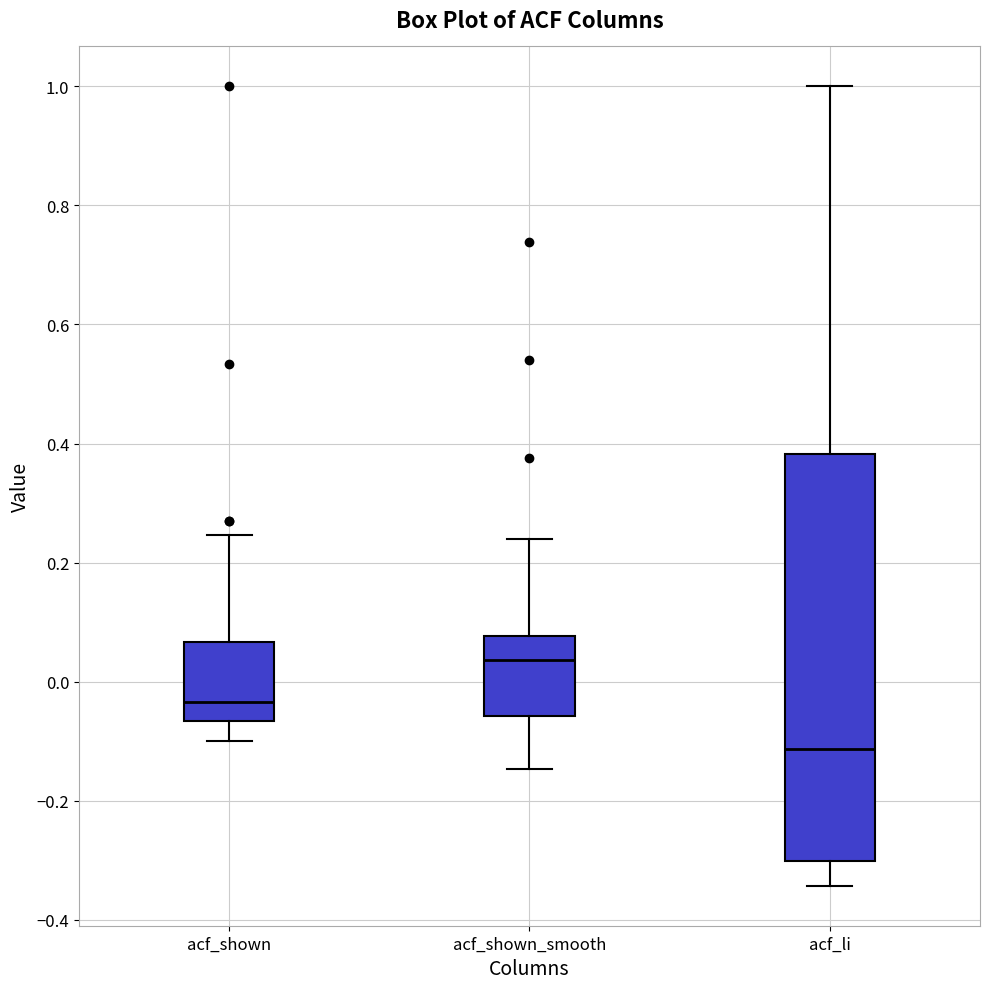

Which box's median line is the lowest?

acf_li